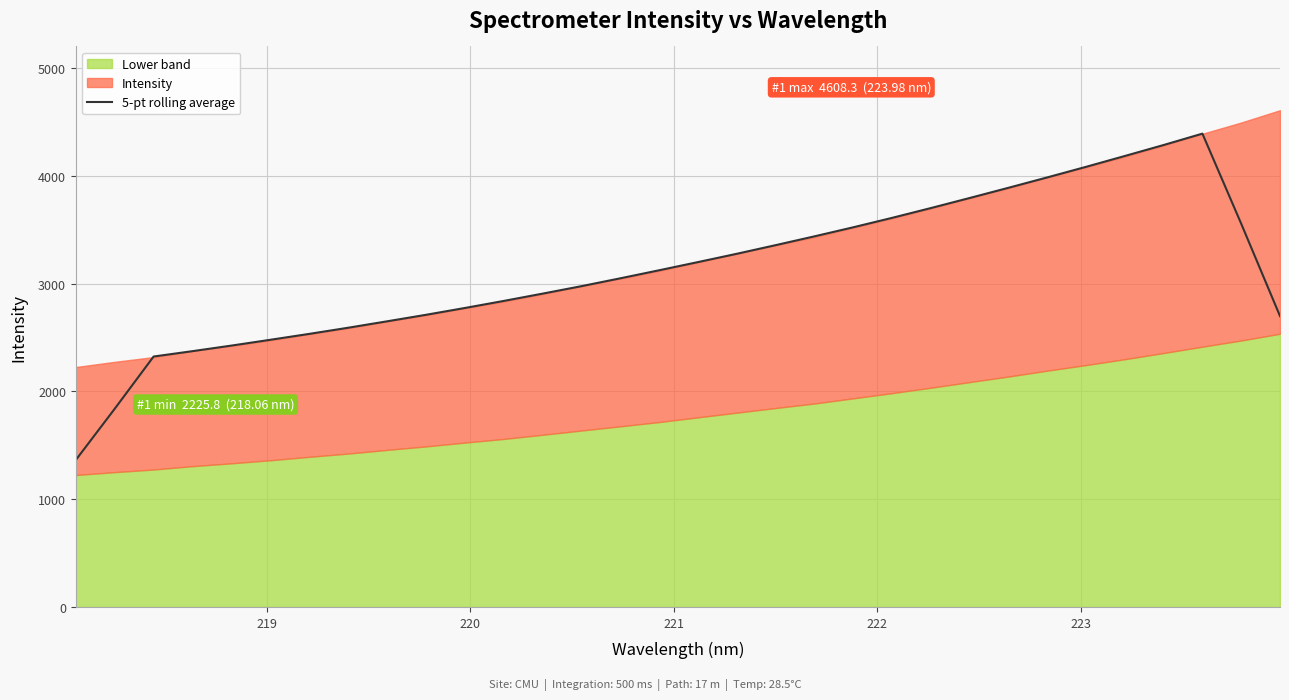

Count the number of values greater than 3122.

16